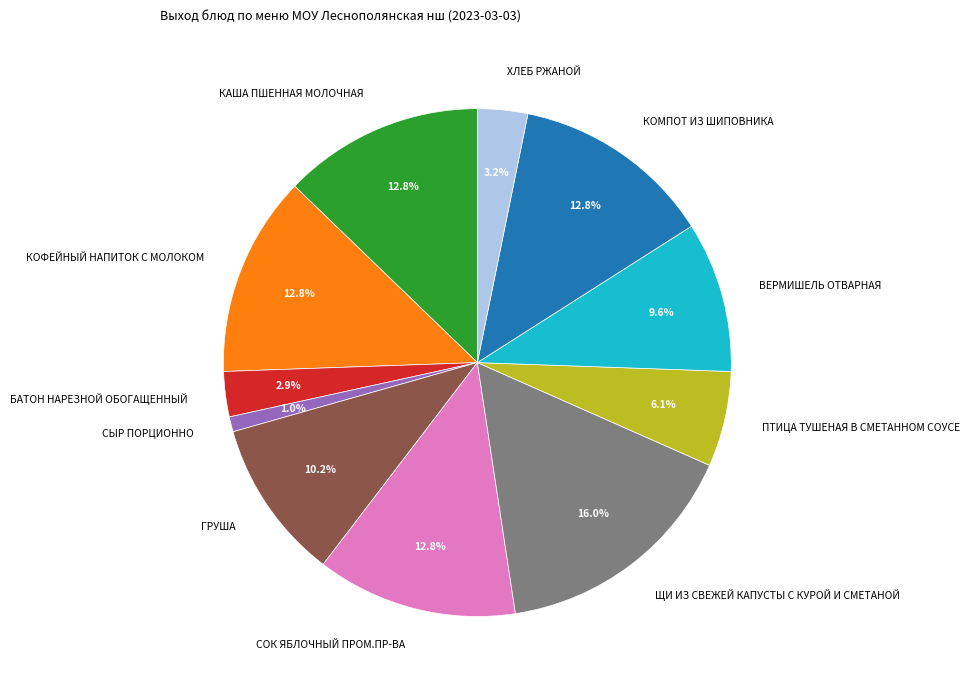

To the nearest percent, what is the difference between the largest and smallest slice percentages?

15%